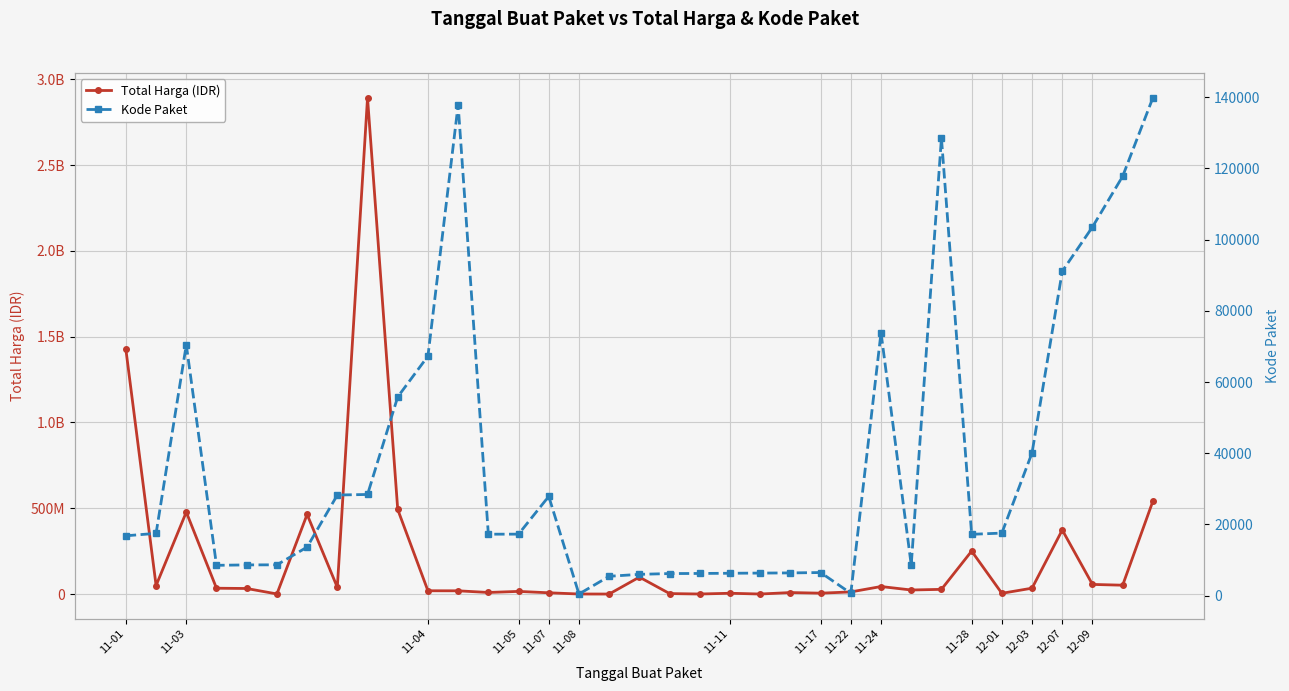

Where does the Kode Paket series first go above 17272?

11-03